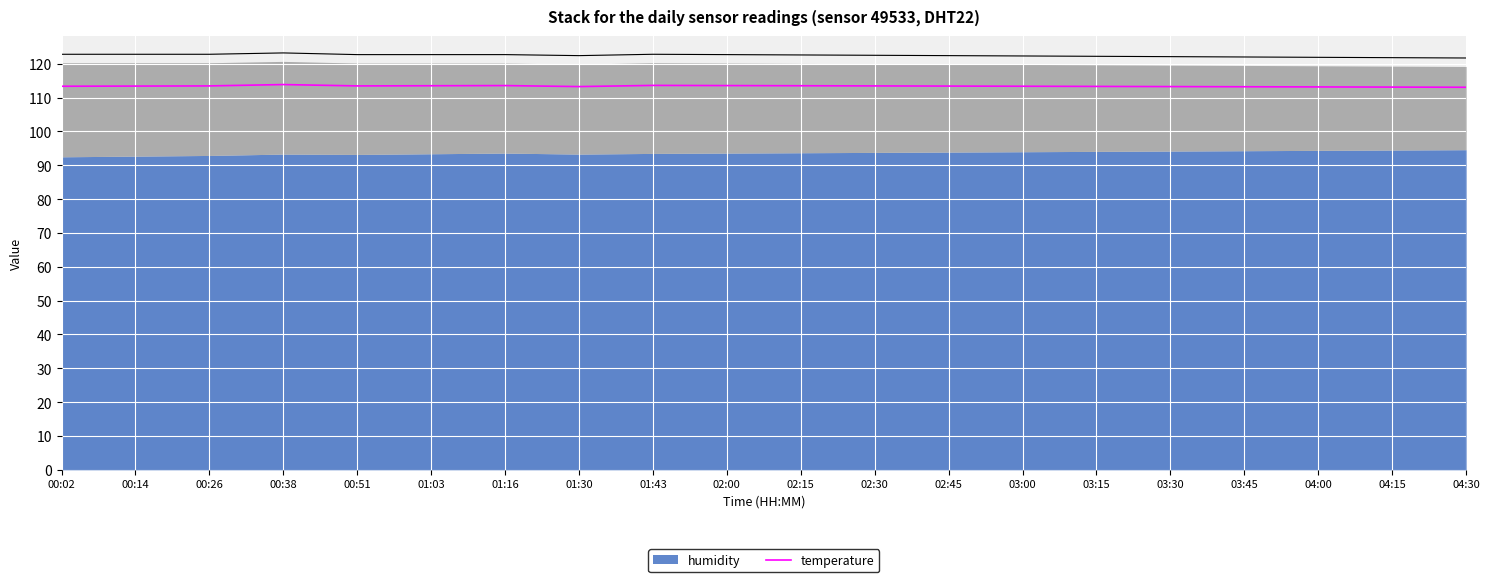

List the labels in order of value, smallest first.

04:30, 04:15, 04:00, 03:45, 01:30, 03:30, 03:15, 00:02, 03:00, 00:14, 02:45, 02:30, 00:26, 00:51, 01:03, 02:15, 01:16, 02:00, 01:43, 00:38